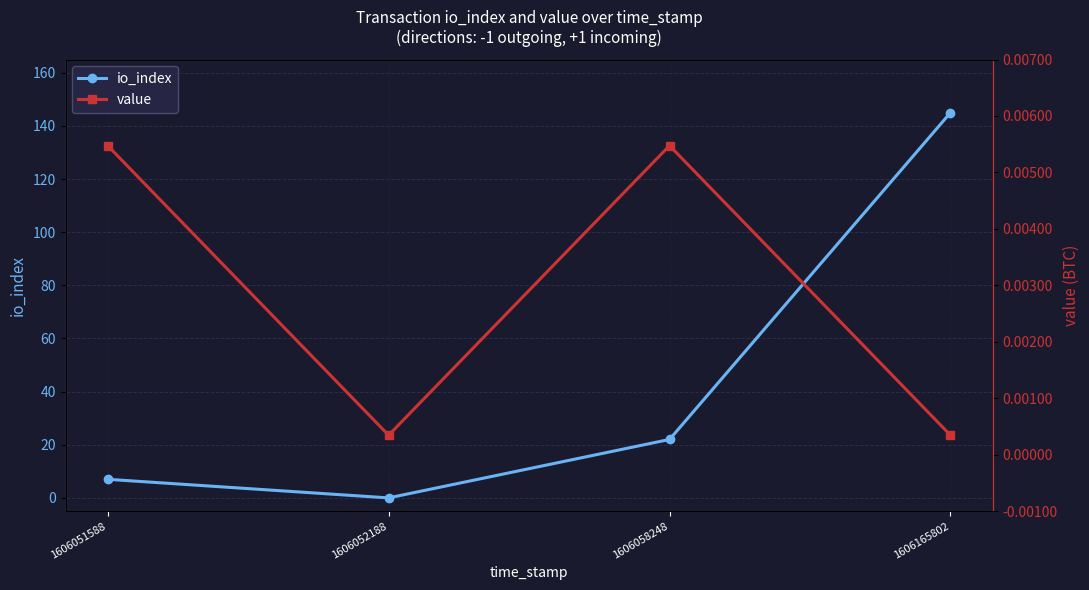

How many times do value and io_index cross each other?

2